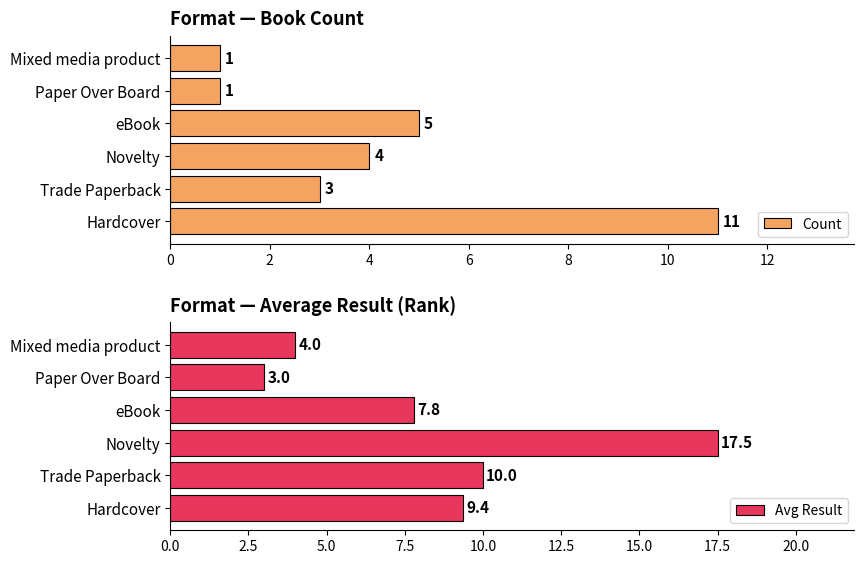

What value does the Count series have at Hardcover, to the nearest 5?

10